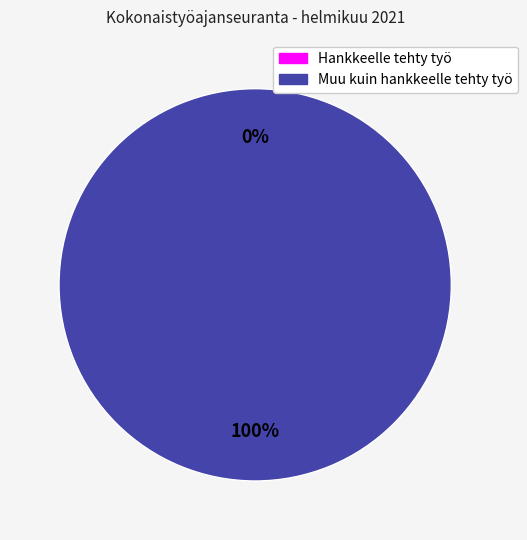

To the nearest percent, what is the difference between the Muu kuin hankkeelle tehty työ and Hankkeelle tehty työ slice percentages?

100%